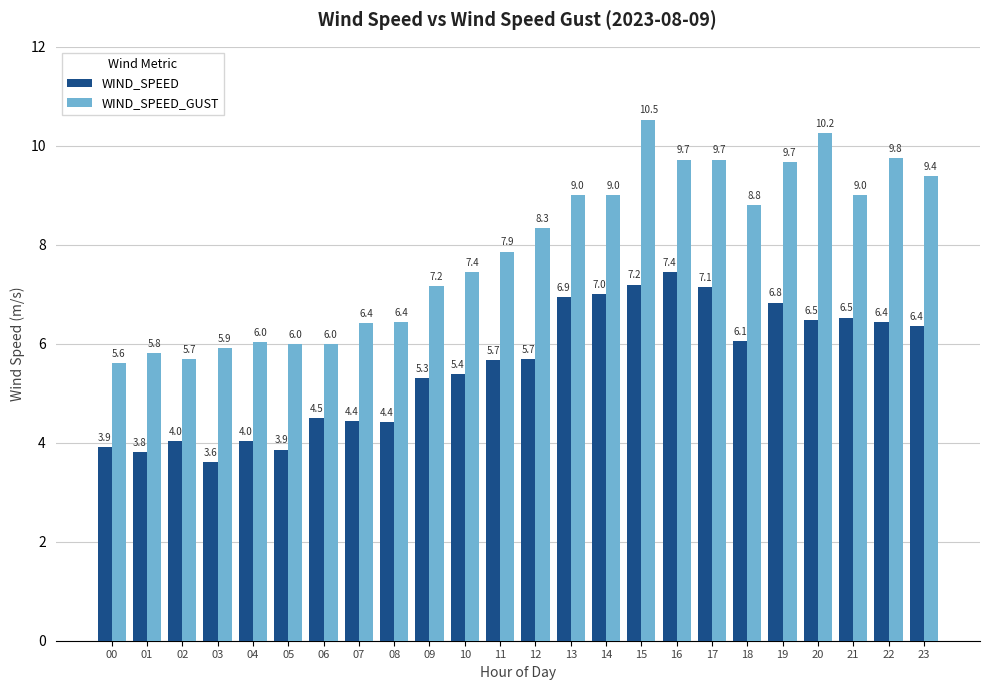

Count the number of categories in the chart.

24